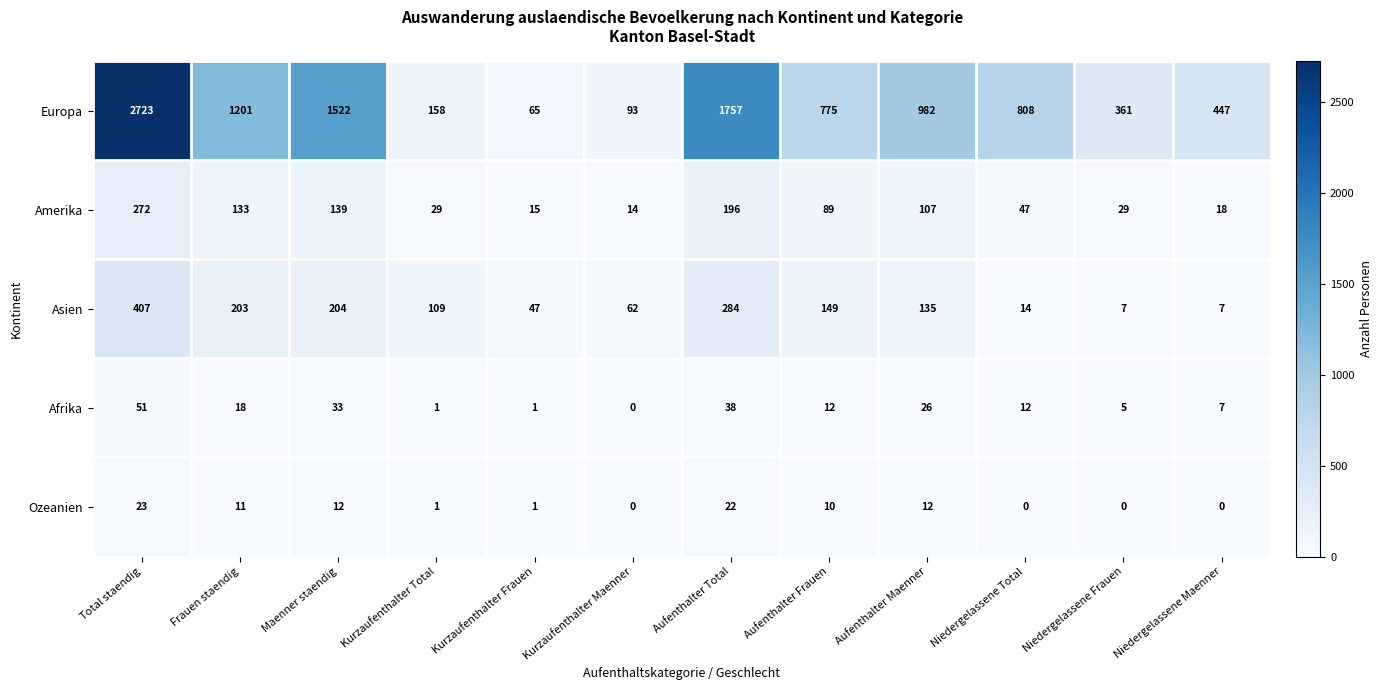

What is the approximate value of Europa at Aufenthalter Maenner, to the nearest 10?

980